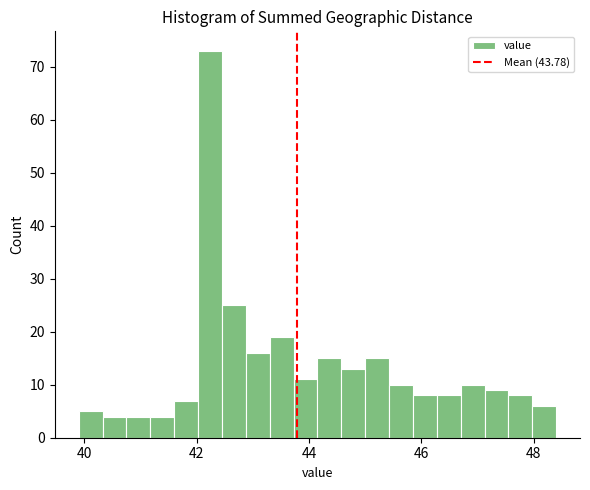

Around what value on the x-axis is the tallest bar? Give the approximate position of its centre, as read against the axis.

42.2